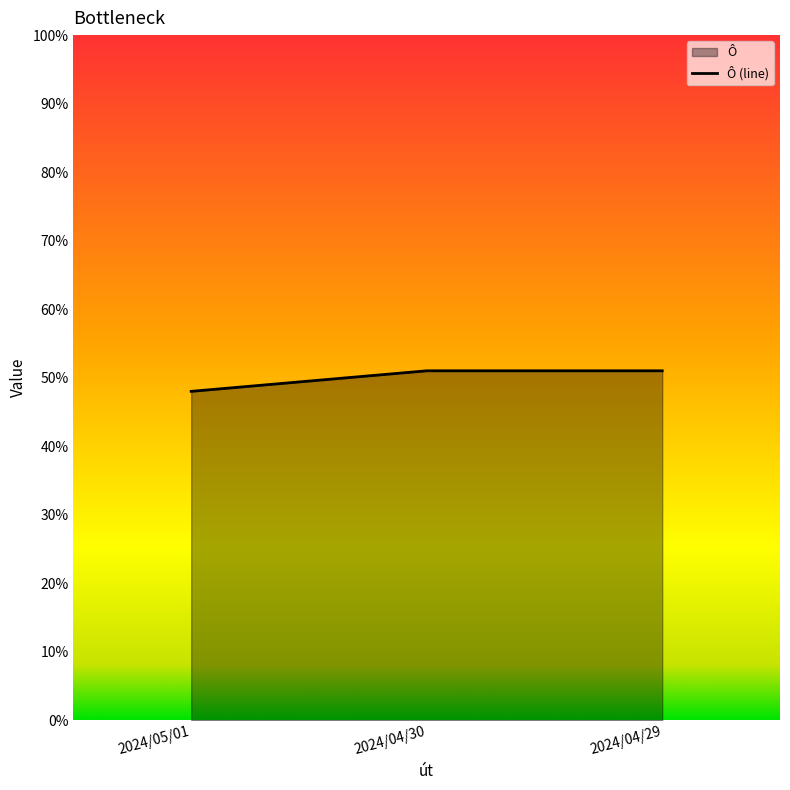

Reading right to left, what are all the values shown in this chart?

0.5	0.5	0.5